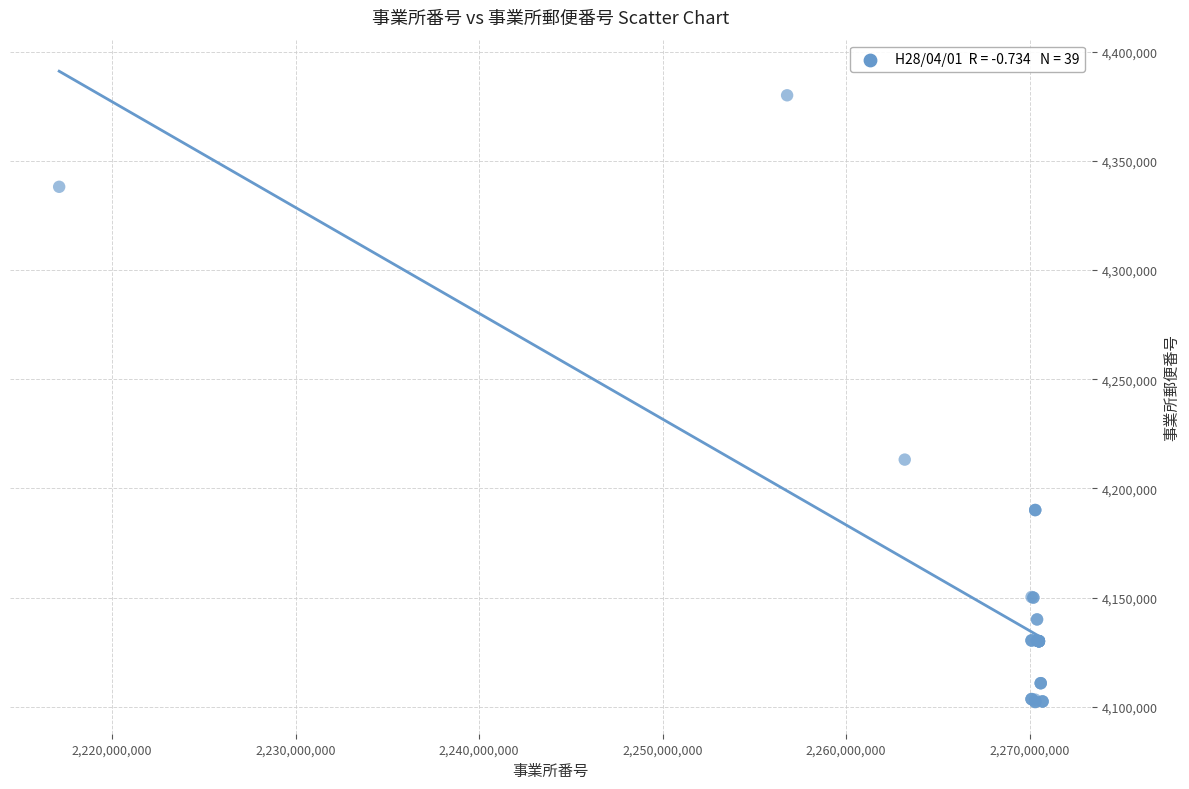

What Y value in the scatter plot is closest to 4241072?

4213203